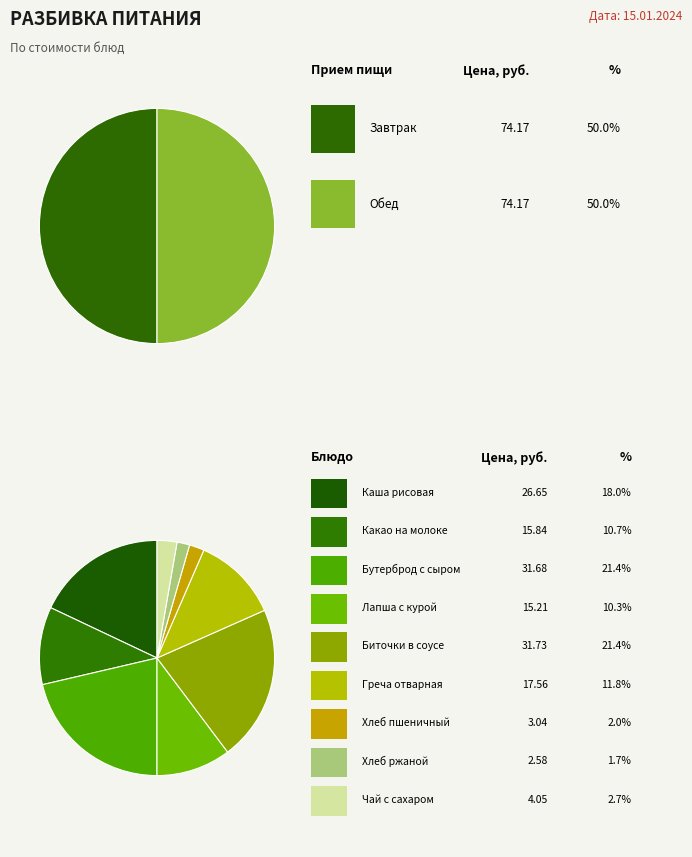

The Чай с сахаром slice represents 3% of the pie. True or false?

True